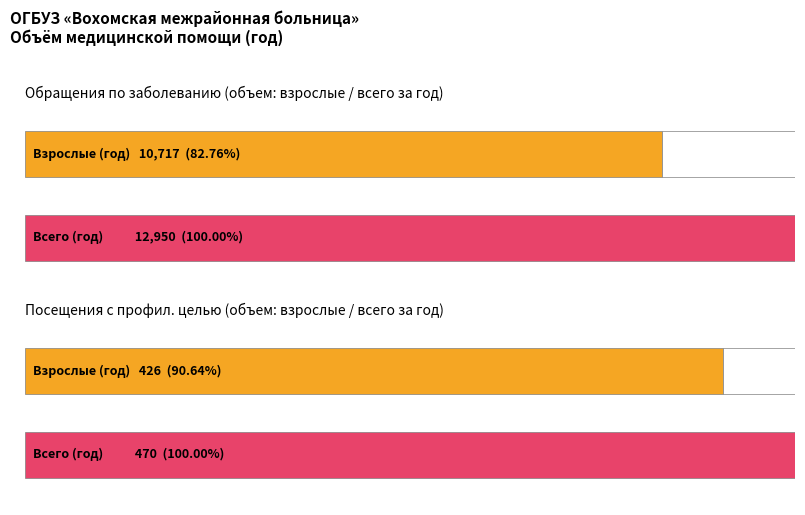

Is it true that II кв. взрослые объем equals 78 at Посещения с профилактической целью (ИТОГО)?

False